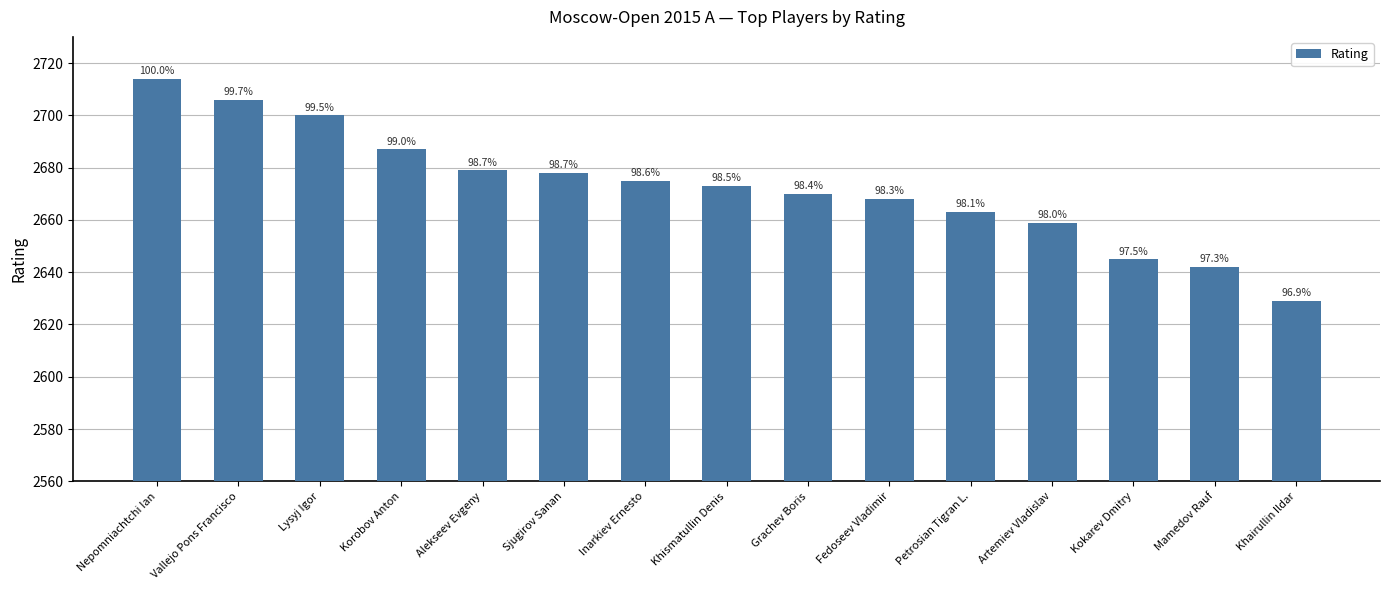

Does the chart contain any negative values?

No